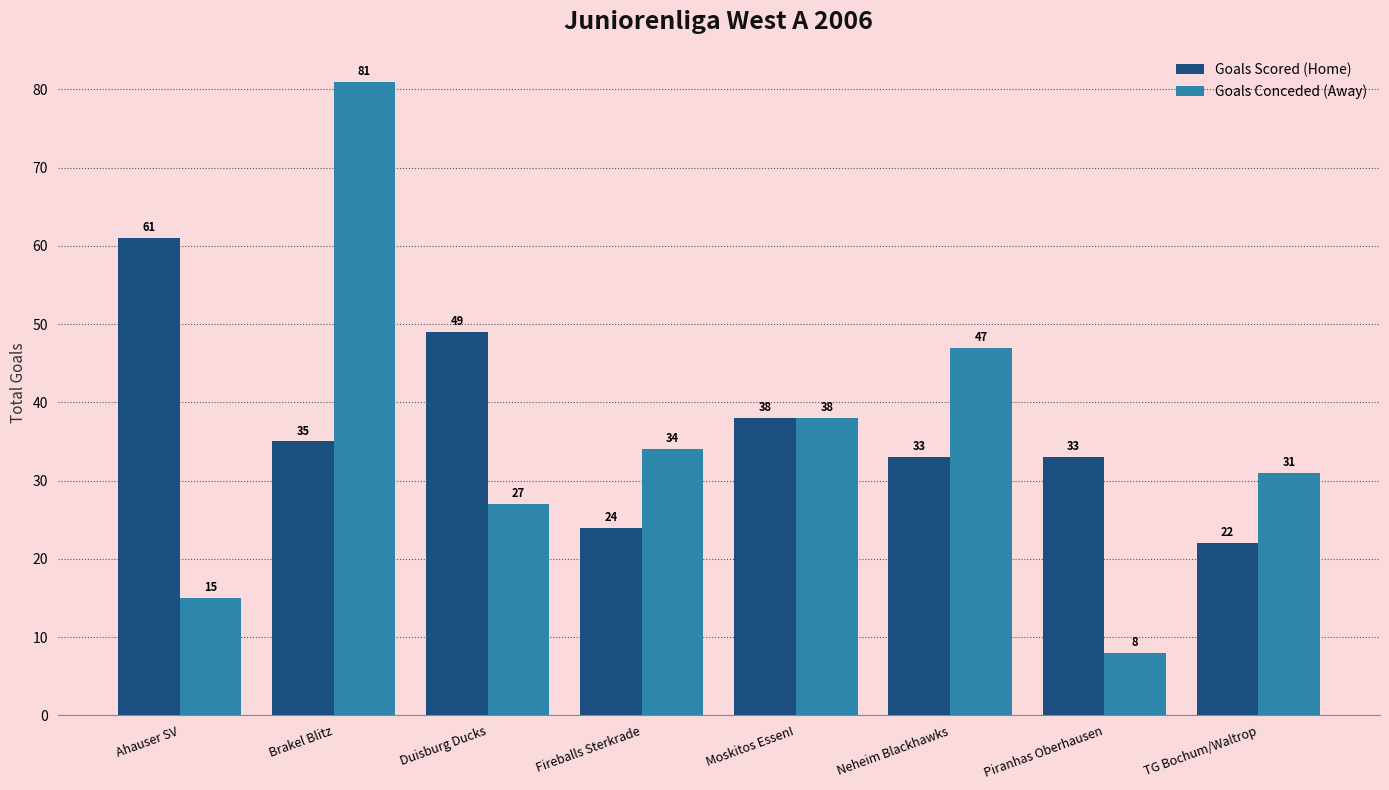

What are all the series names shown in the legend?

Goals Scored (Home), Goals Conceded (Away)